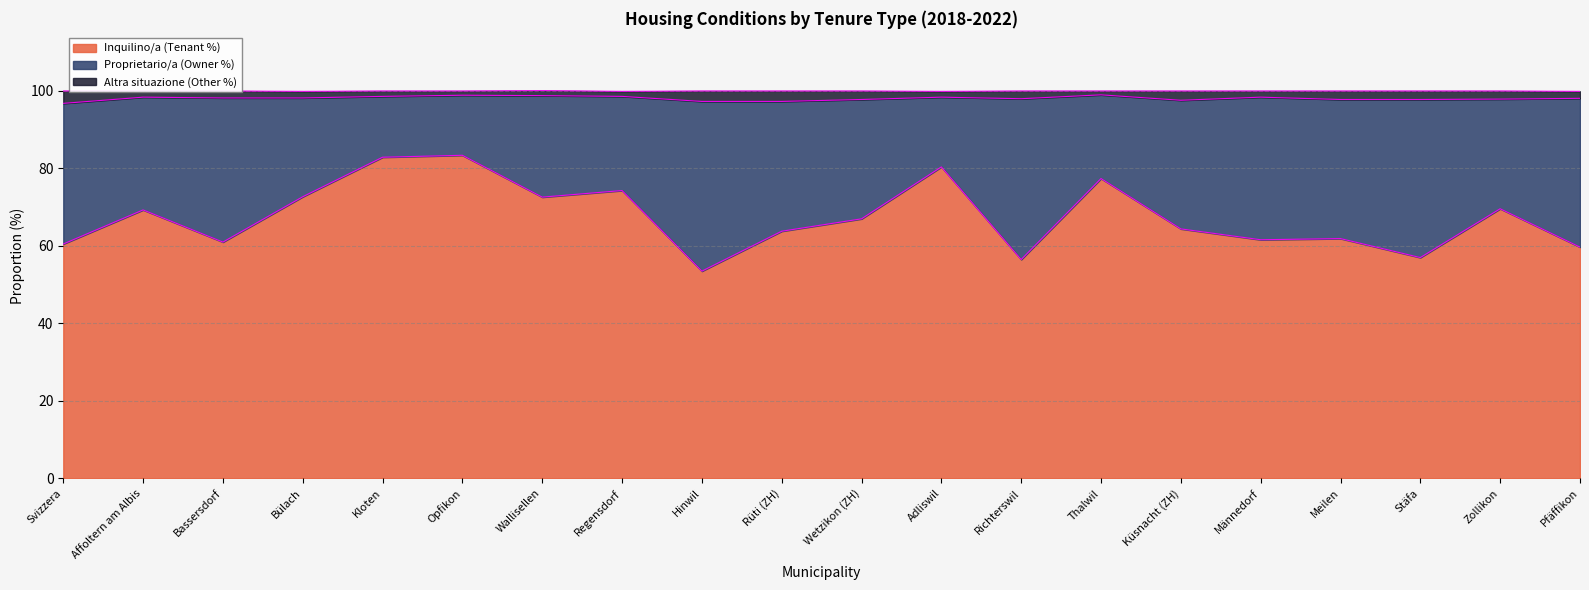

In Inquilino/a (Tenant %), how many points are higher than both neighbors (excluding endpoints)?

7